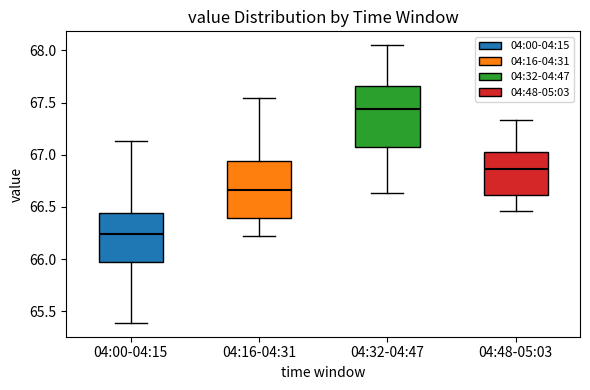

Where does the median line of the box for 04:00-04:15 sit on the y-axis? The values are not printed on the chart, so give them approximately, as read against the axis.

66.25